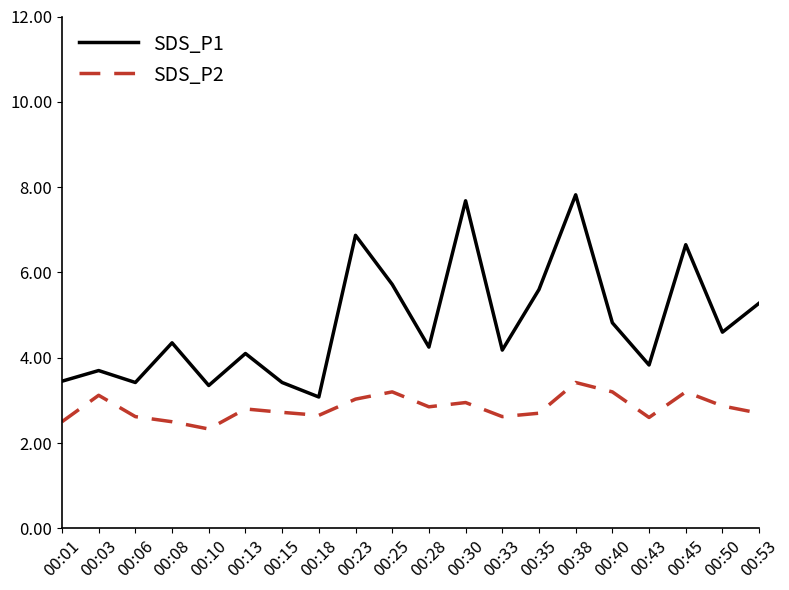

Which series has the widest spread of values?

SDS_P1